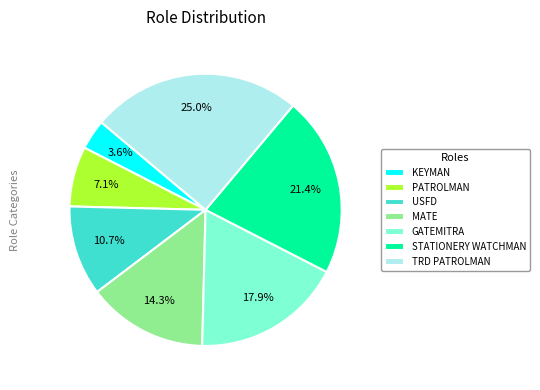

Is it true that MATE is 23% of the pie?

False